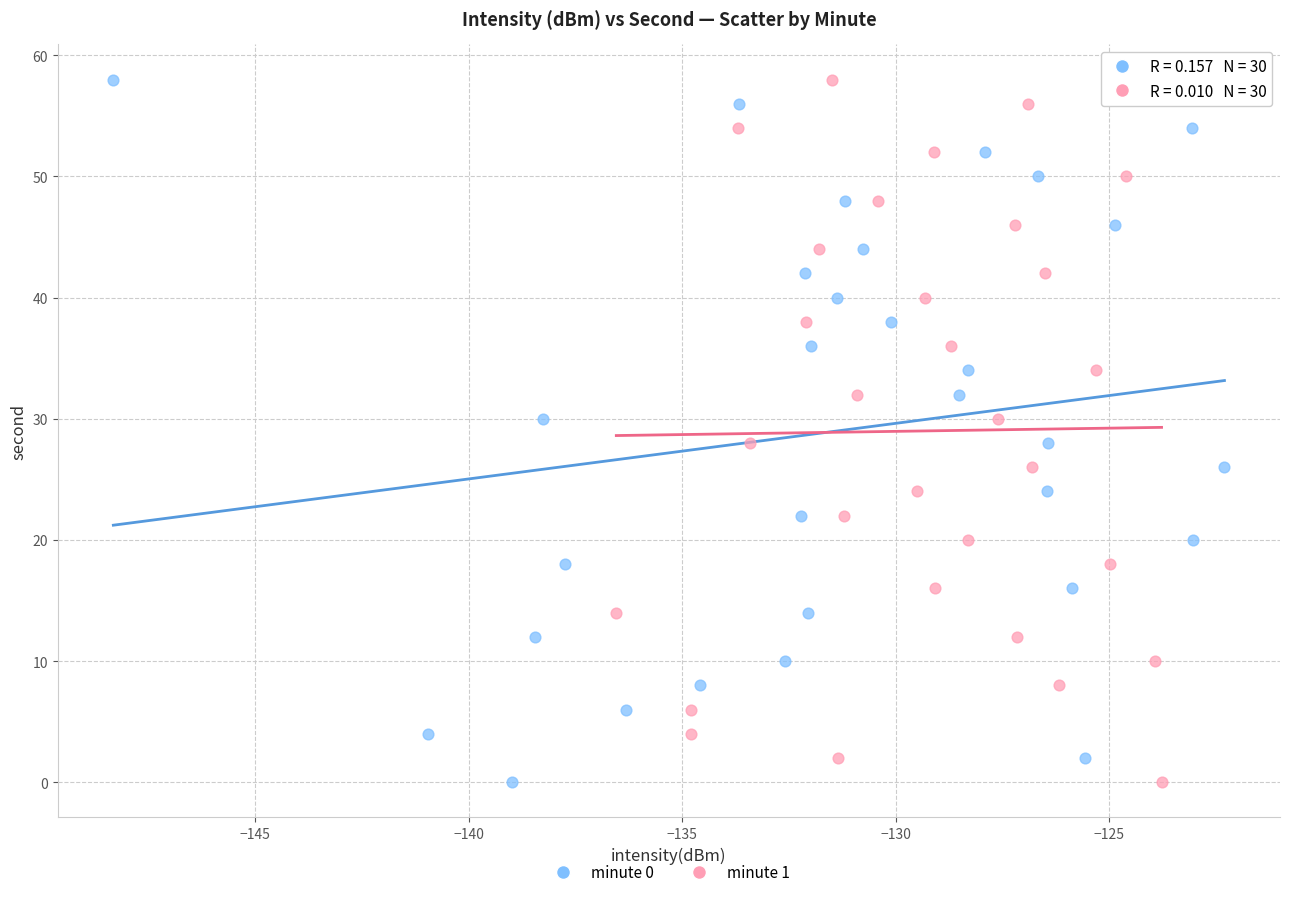

What are all the series names shown in the legend?

minute 0, minute 1